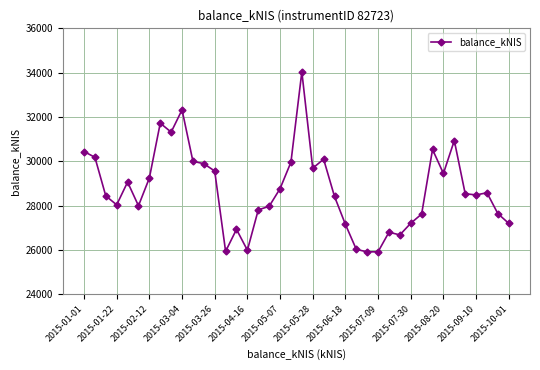

True or false: the data has more than 0 interior local peaks.

True